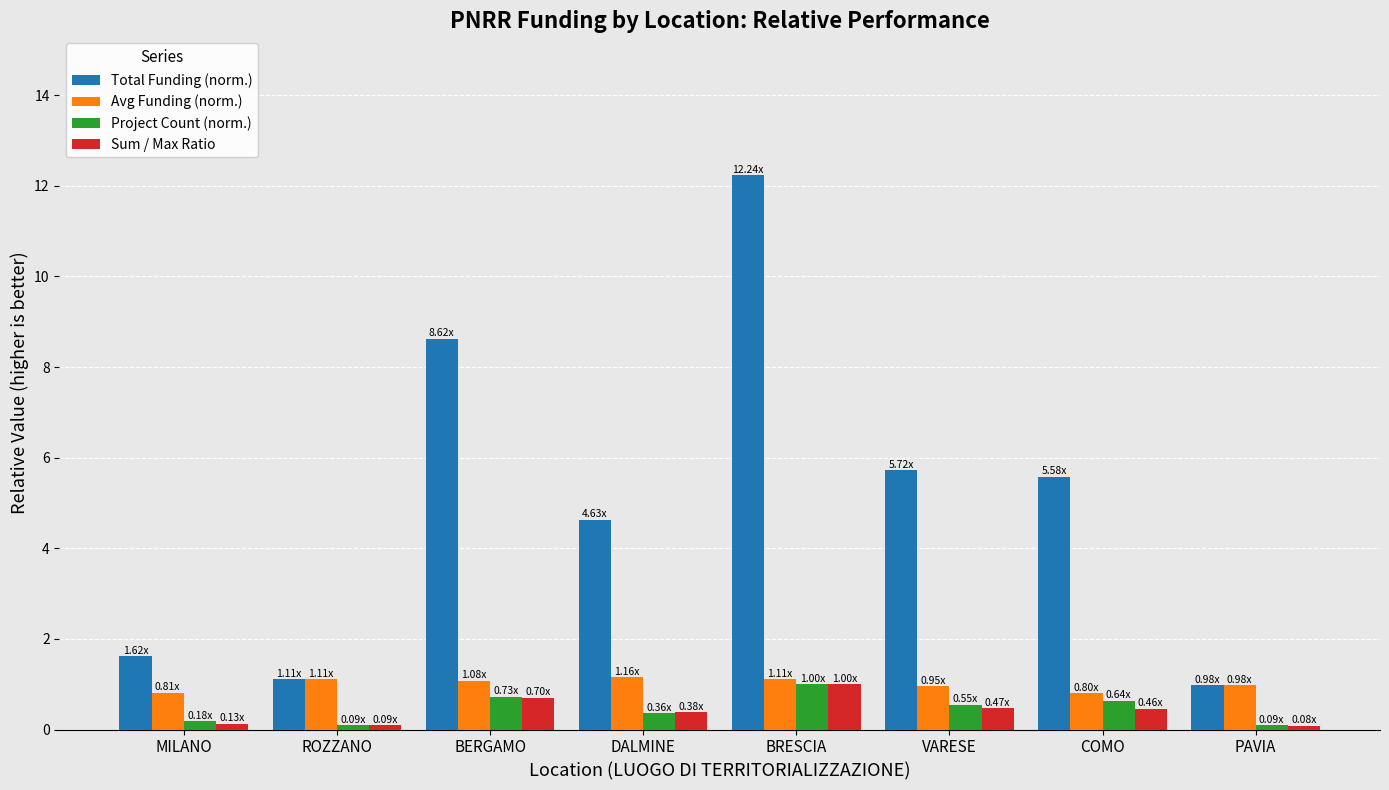

What is the spread (max minus min) of values at MILANO?

1.5